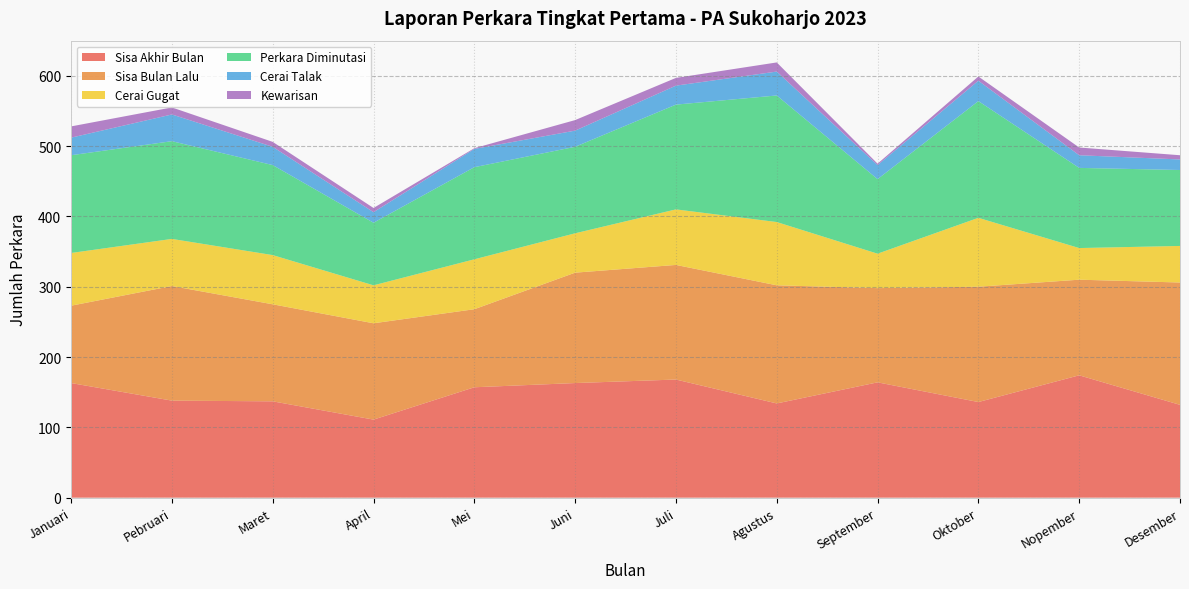

Reading left to right, what are all the values shown in this chart?

Sisa Akhir Bulan: Januari=163	Pebruari=138	Maret=137	April=111	Mei=157	Juni=163	Juli=168	Agustus=134	September=164	Oktober=136	Nopember=174	Desember=132
Sisa Bulan Lalu: Januari=110	Pebruari=163	Maret=138	April=137	Mei=111	Juni=157	Juli=163	Agustus=168	September=134	Oktober=164	Nopember=136	Desember=174
Cerai Gugat: Januari=75	Pebruari=67	Maret=70	April=54	Mei=71	Juni=56	Juli=79	Agustus=90	September=49	Oktober=98	Nopember=45	Desember=52
Perkara Diminutasi: Januari=139	Pebruari=139	Maret=128	April=89	Mei=131	Juni=123	Juli=149	Agustus=180	September=106	Oktober=166	Nopember=114	Desember=108
Cerai Talak: Januari=25	Pebruari=38	Maret=26	April=15	Mei=26	Juni=23	Juli=27	Agustus=34	September=20	Oktober=29	Nopember=18	Desember=15
Kewarisan: Januari=16	Pebruari=10	Maret=7	April=6	Mei=1	Juni=15	Juli=11	Agustus=13	September=2	Oktober=6	Nopember=11	Desember=6